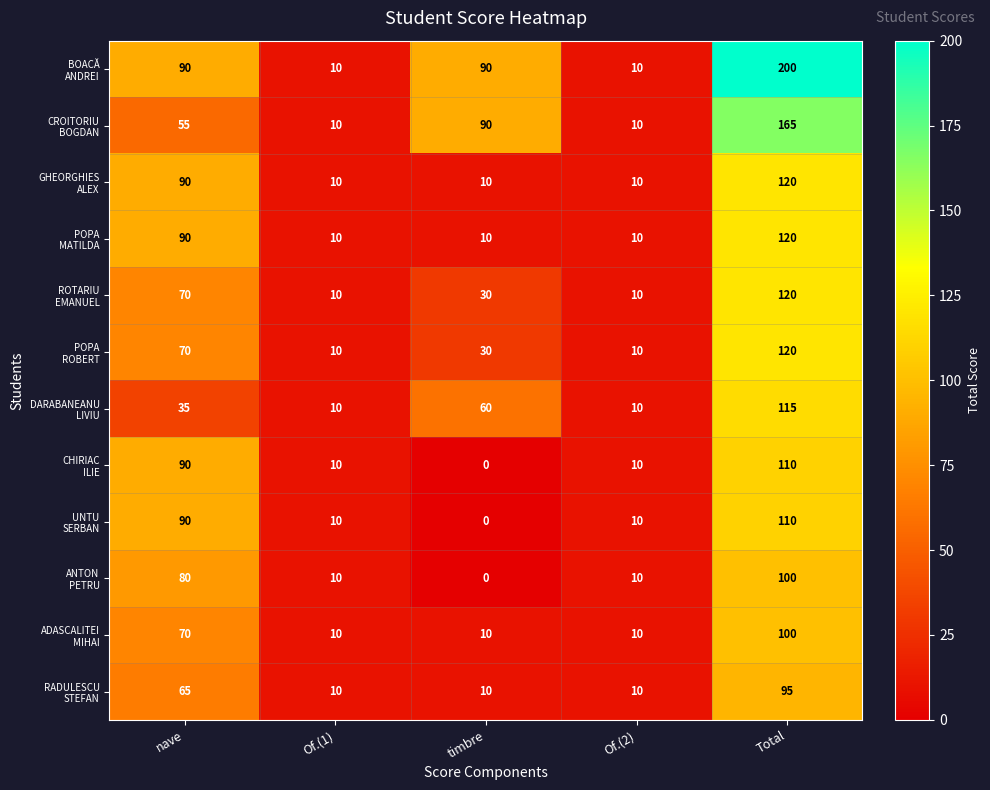

Which label corresponds to the smallest value in the chart?

timbre